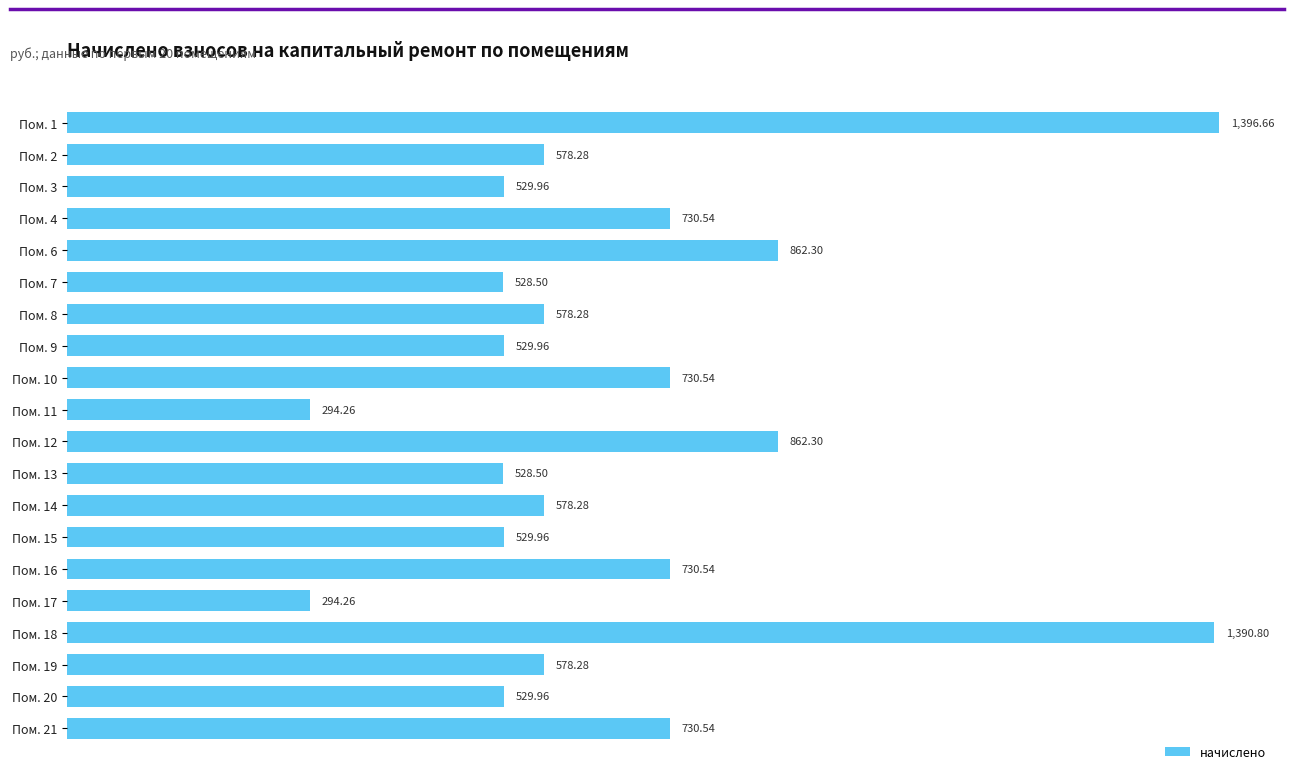

What is the sum of the values at Пом. 2 and Пом. 3?

1108.2